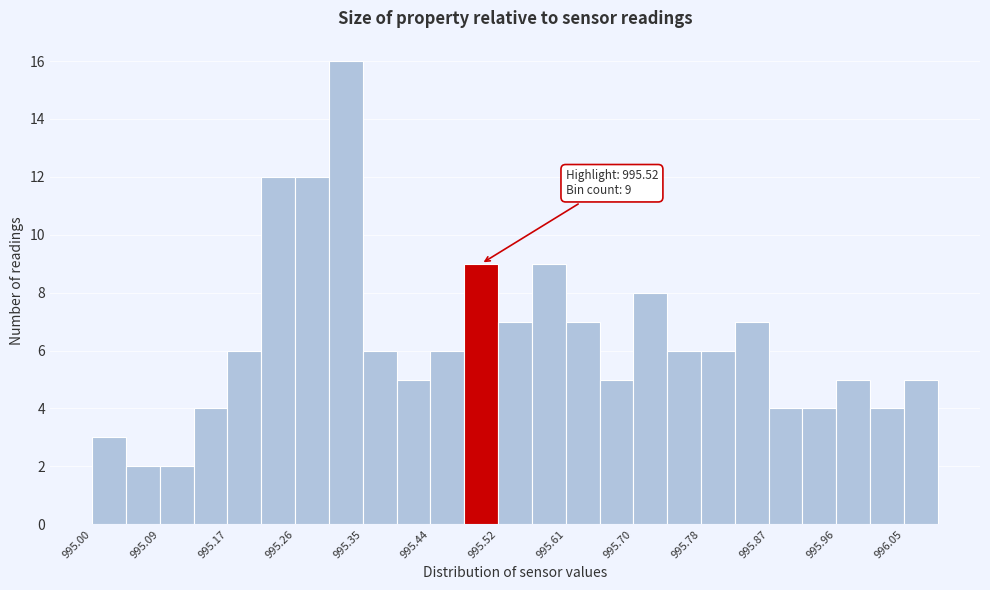

Over which range of the x-axis is the bar tallest?

995.31 to 995.35